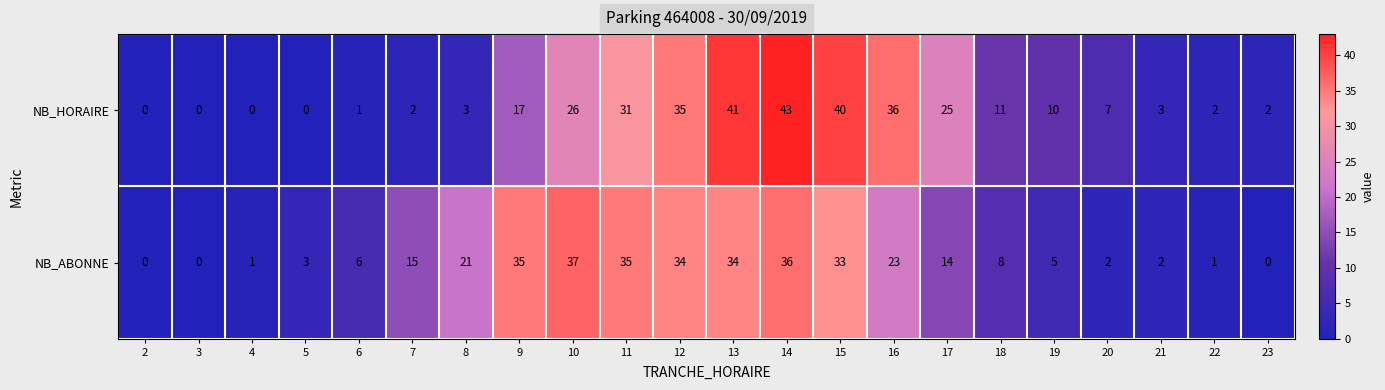

What is the difference between the highest and lowest values at 11?

4